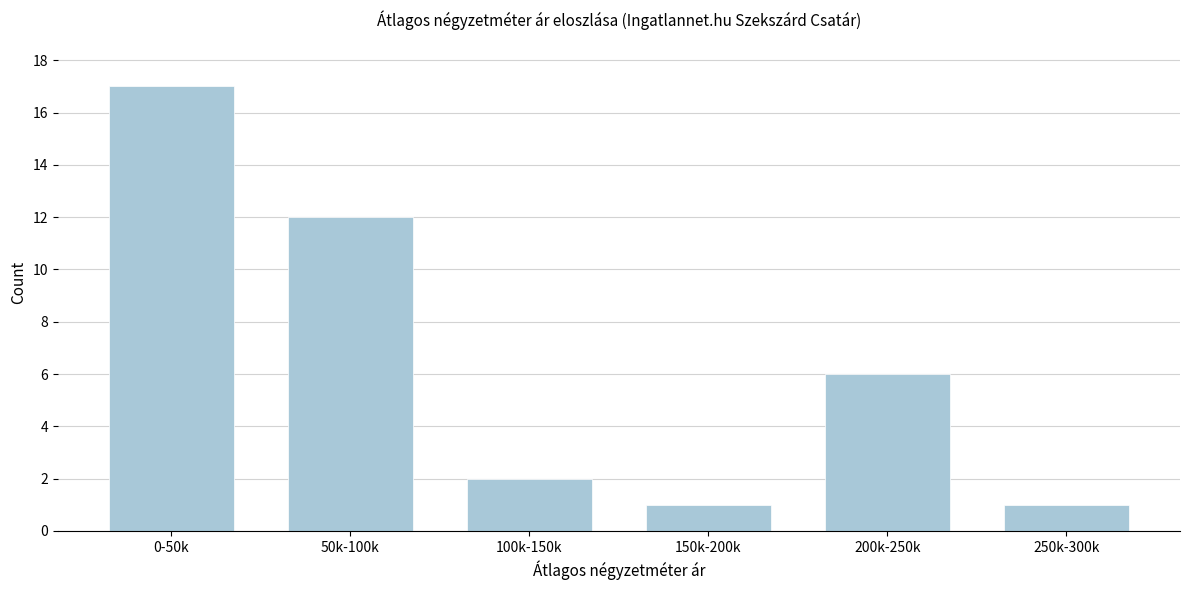

Reading left to right, transcribe all the data shown in this chart.

17	12	2	1	6	1